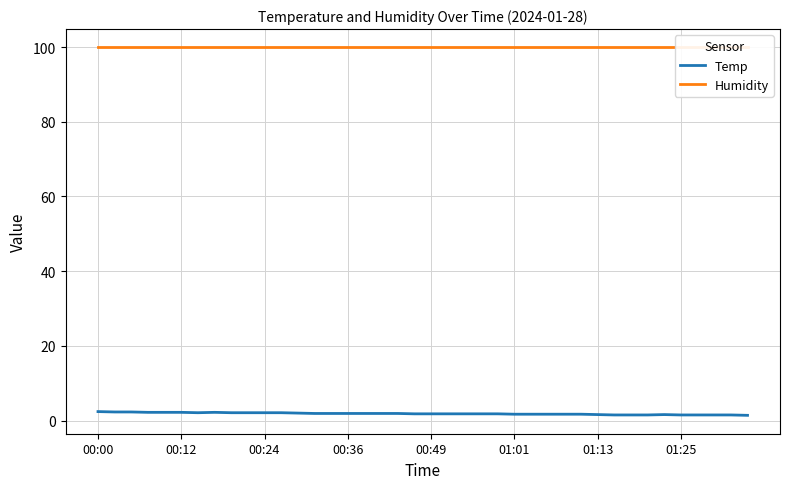

Rank the series by their average value, from lowest to highest.

Temp, Humidity